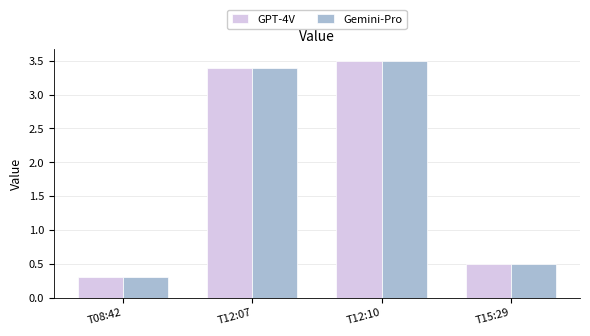

What is the approximate value of GPT-4V at T12:07?

3.4